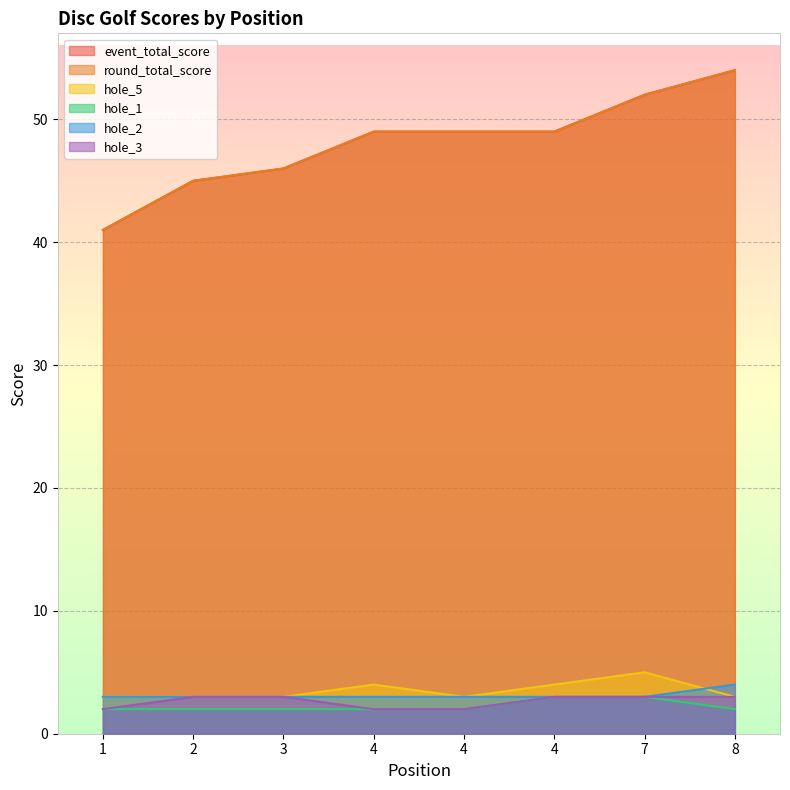

Does the chart display data point markers on the line(s)?

No